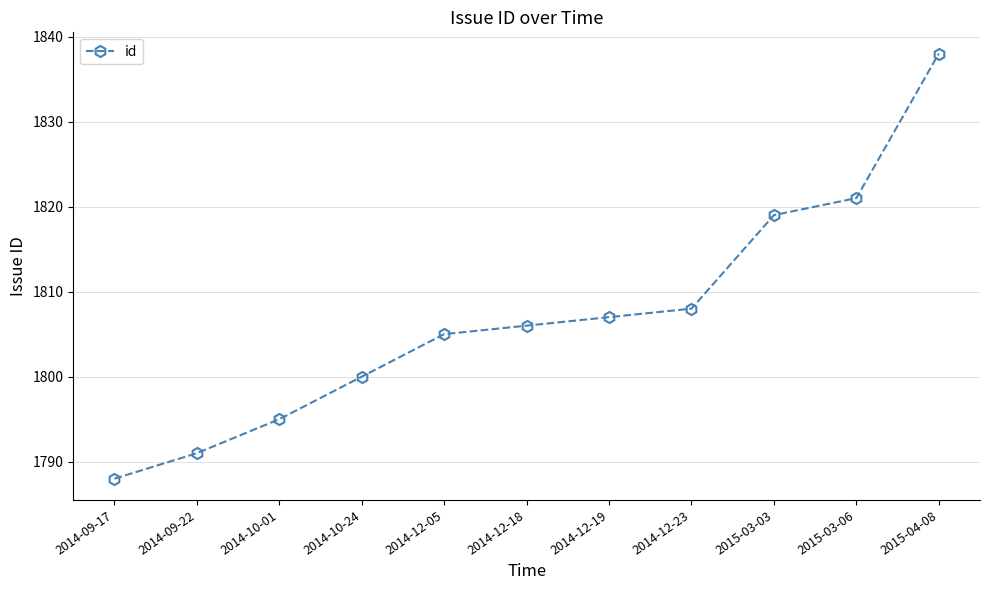

Reading right to left, extract all data points from this chart.

2015-04-08=1838	2015-03-06=1821	2015-03-03=1819	2014-12-23=1808	2014-12-19=1807	2014-12-18=1806	2014-12-05=1805	2014-10-24=1800	2014-10-01=1795	2014-09-22=1791	2014-09-17=1788